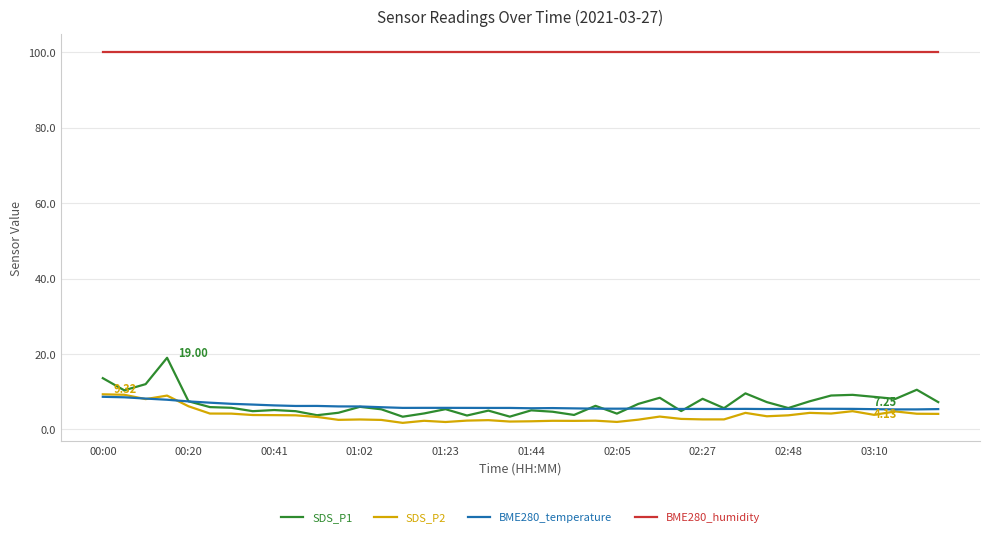

Which series has the largest total across all categories?

BME280_humidity